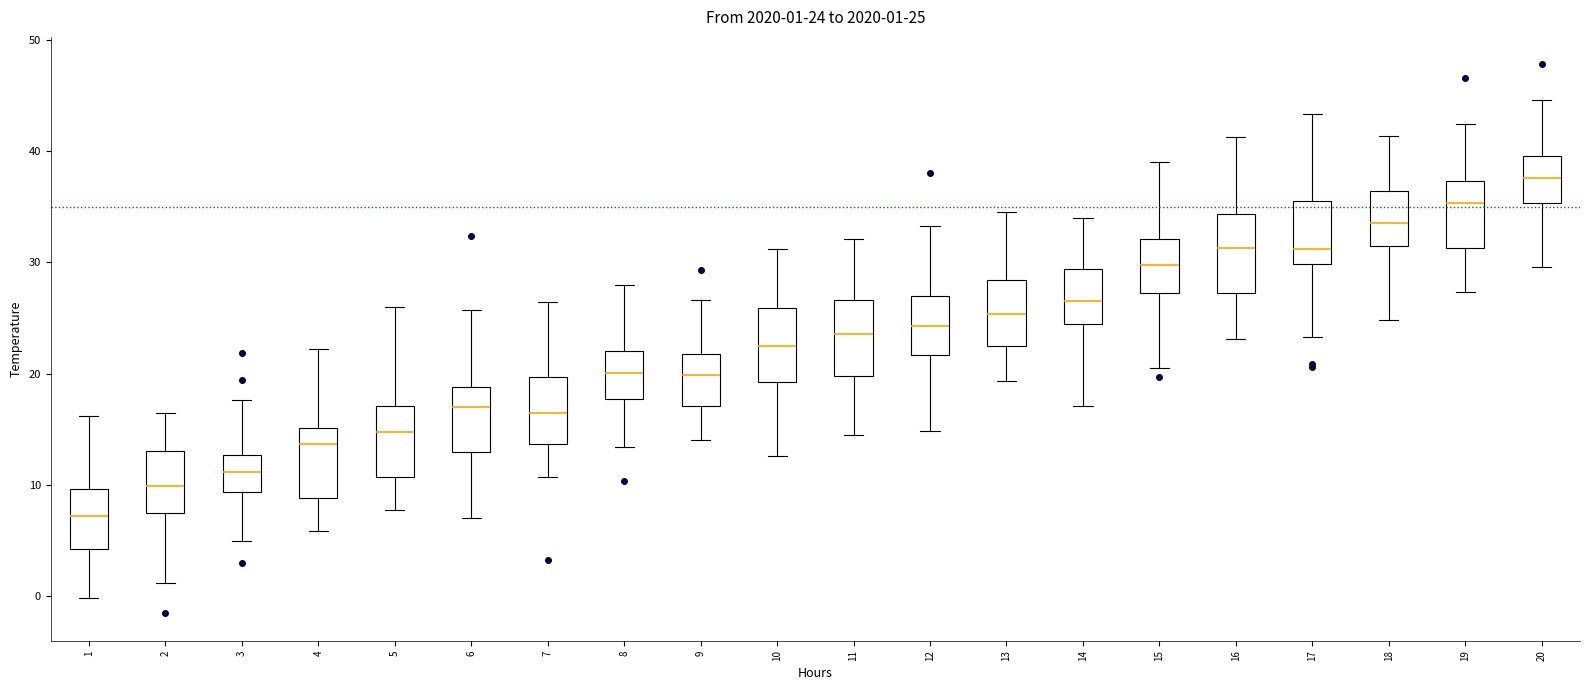

Which box's median line is the lowest?

1